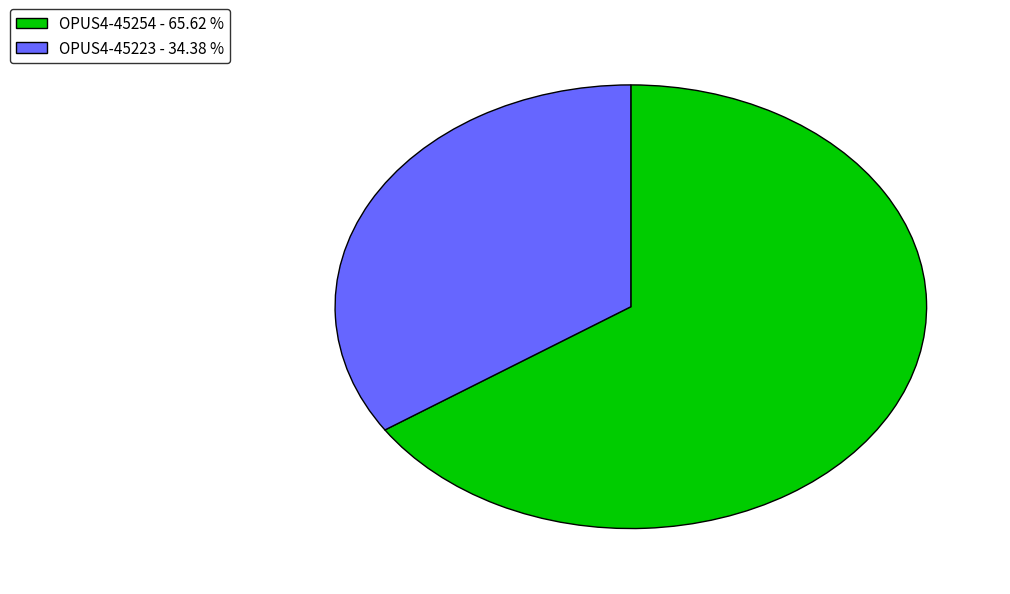

Combined, do OPUS4-45254 - 65.62 % and OPUS4-45223 - 34.38 % account for over 50%?

Yes